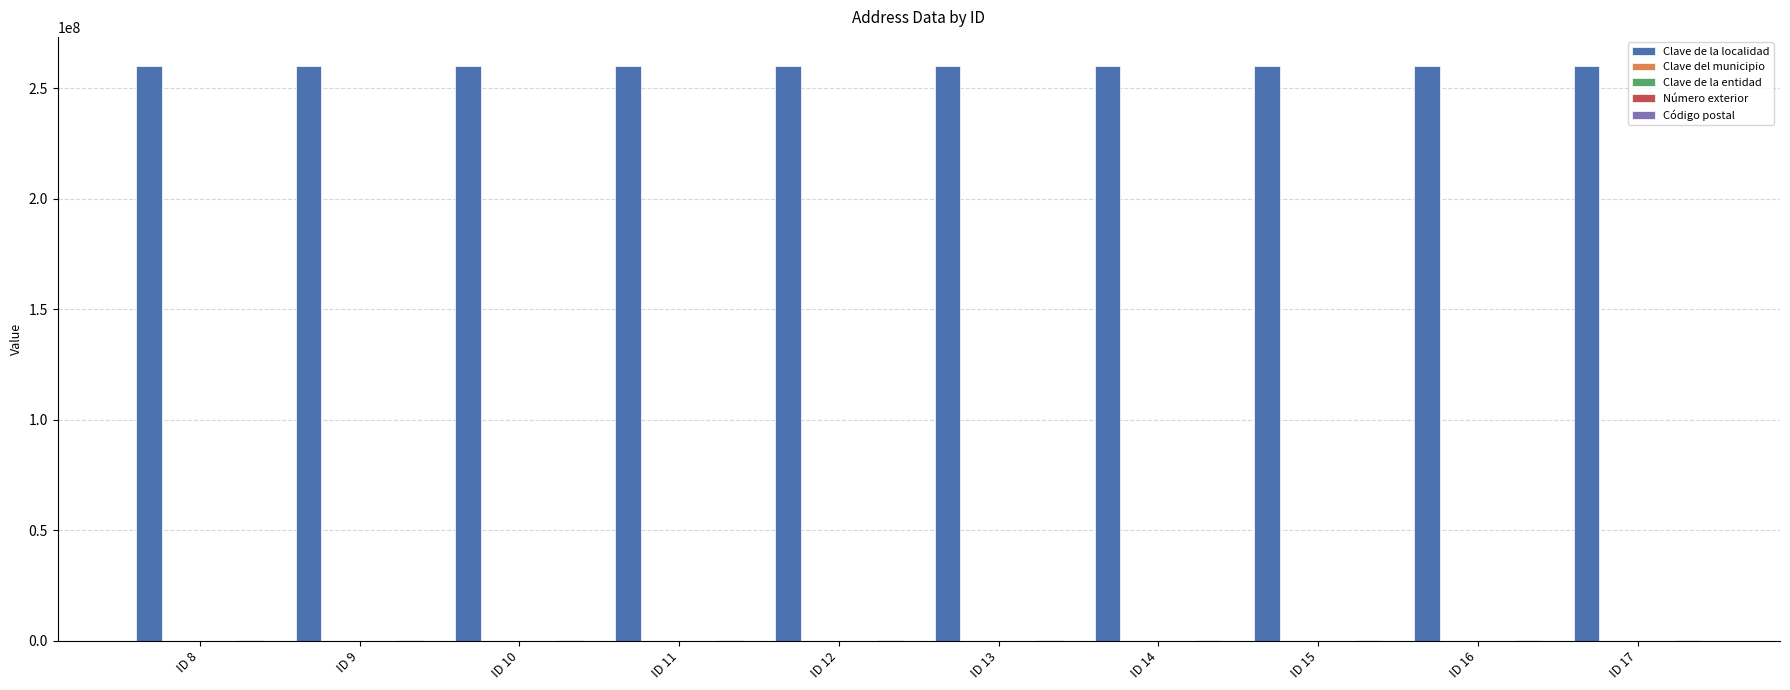

What is the greatest value displayed?

260170001